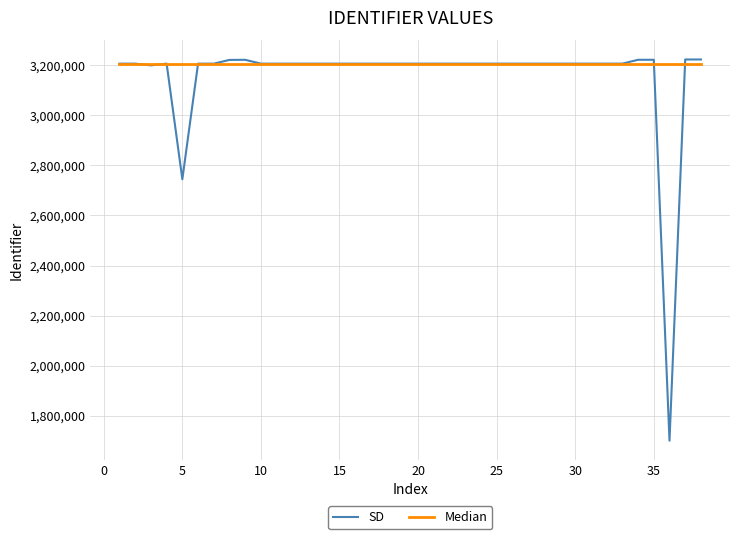

What is the smallest value displayed?

1700019